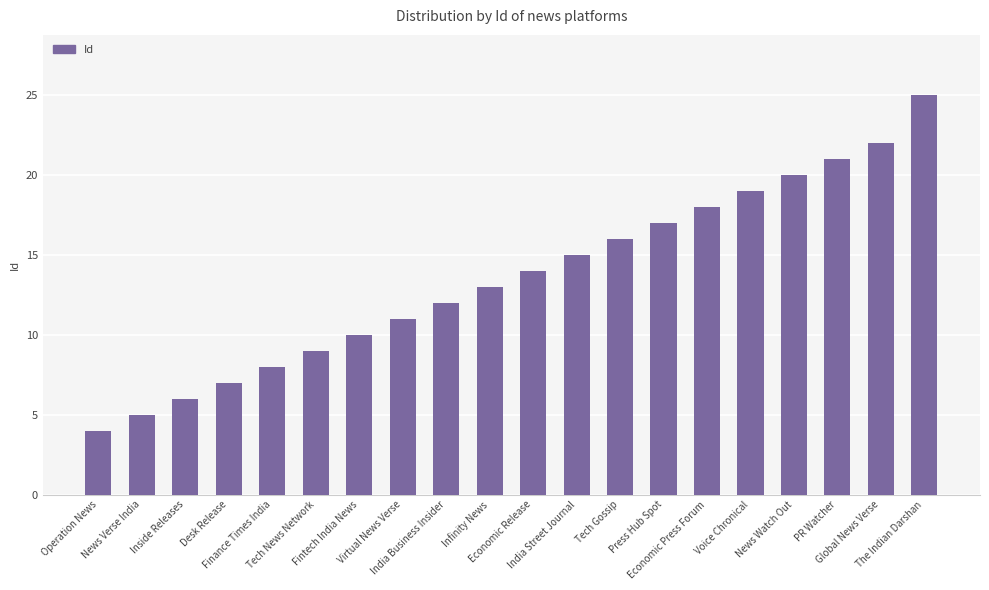

What is the smallest value displayed?

4